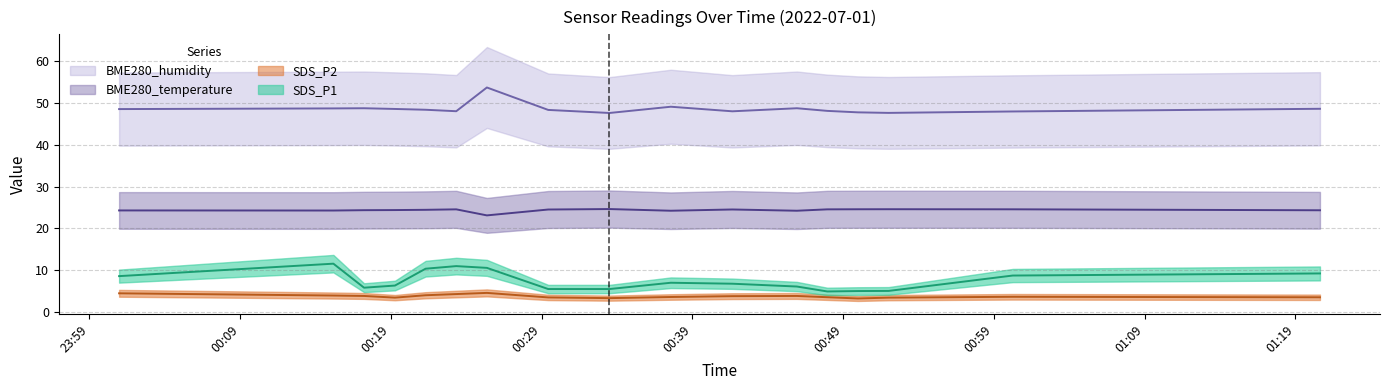

How many BME280_temperature values are between 24 and 25?

15